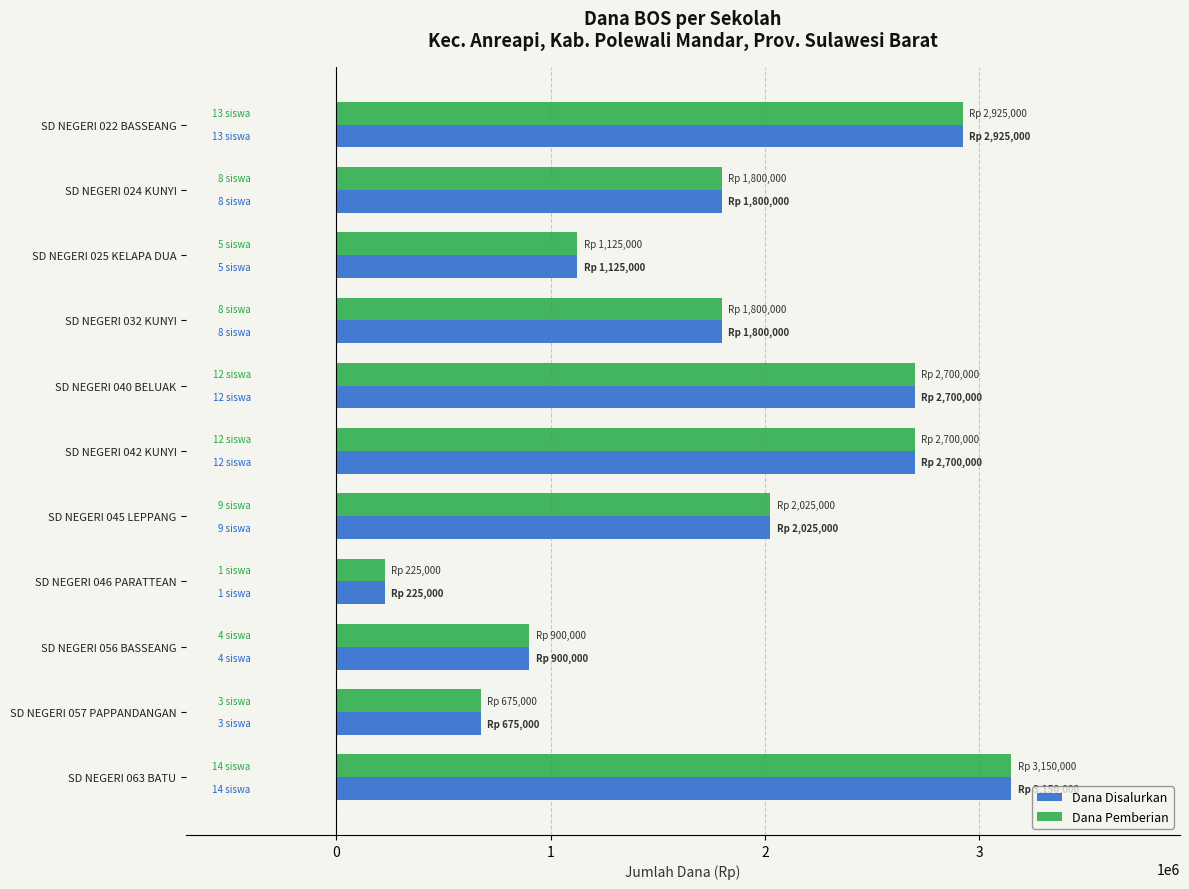

At which label does Dana Disalurkan reach its minimum?

SD NEGERI 046 PARATTEAN